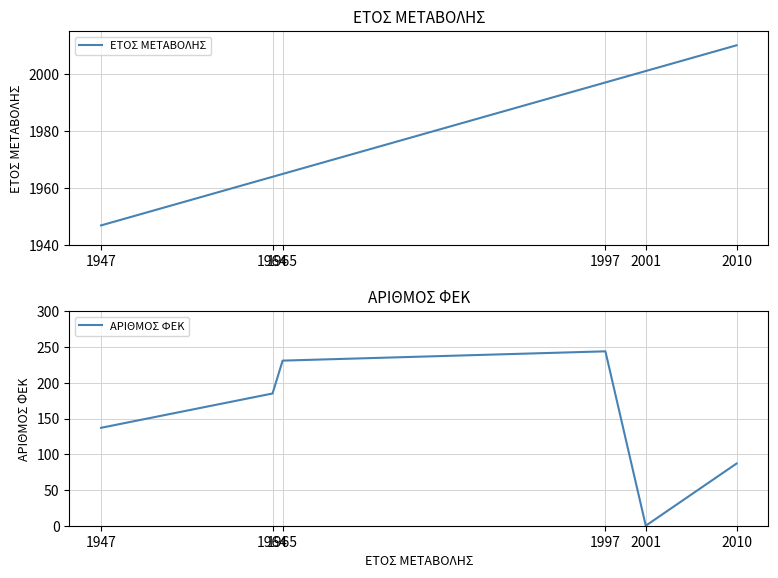

Which category has the lowest value across all series?

2001